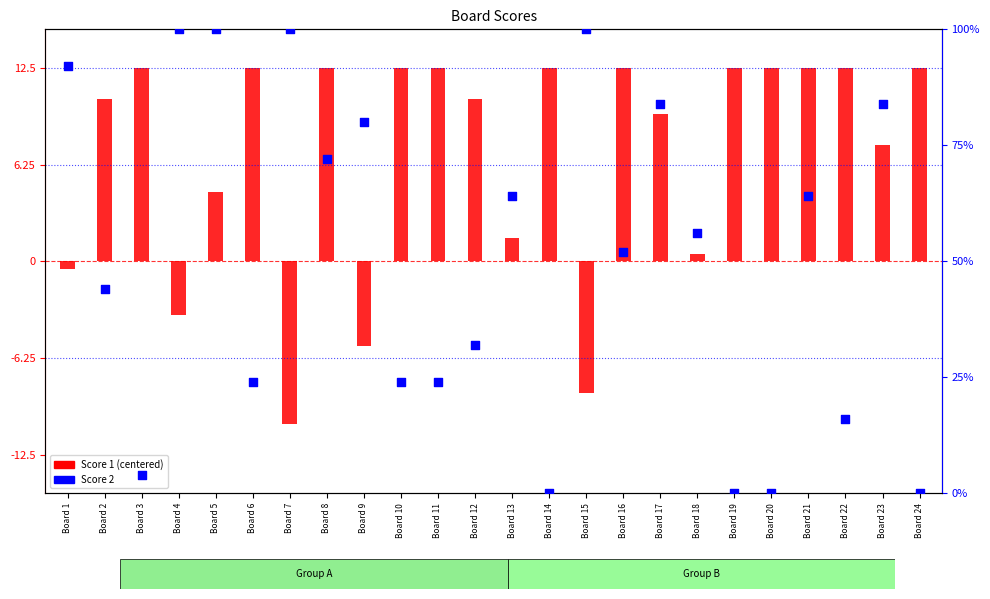

What is the total value across all series at Board 2?

21.5